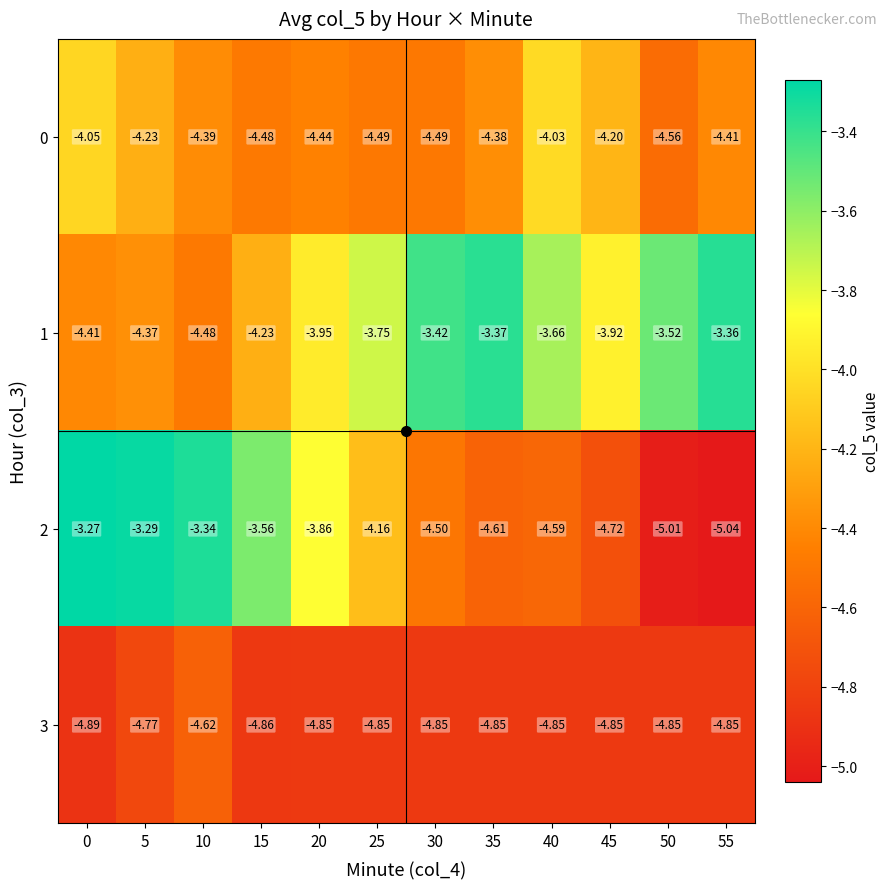

Which series has the largest total across all categories?

1